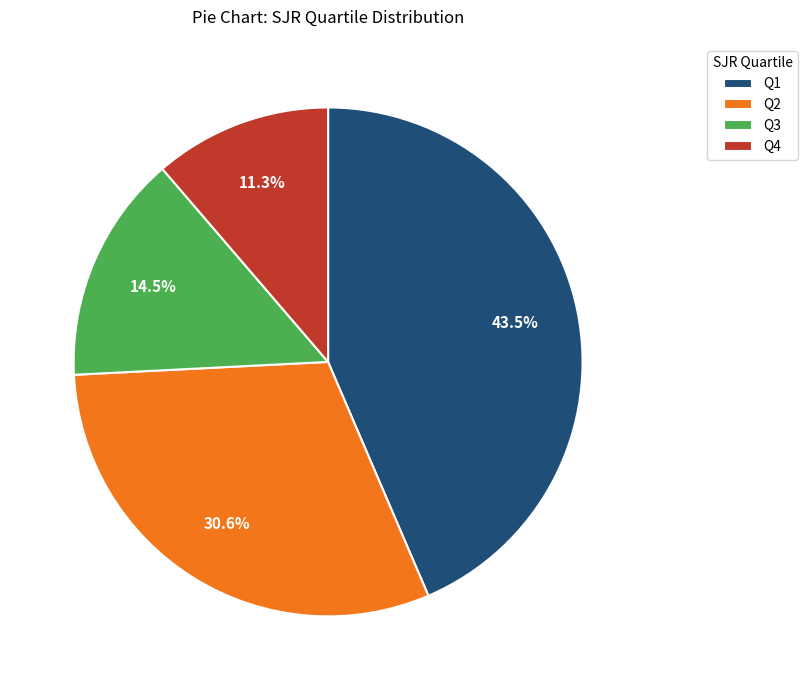

Rank the categories by value from lowest to highest.

Q4, Q3, Q2, Q1